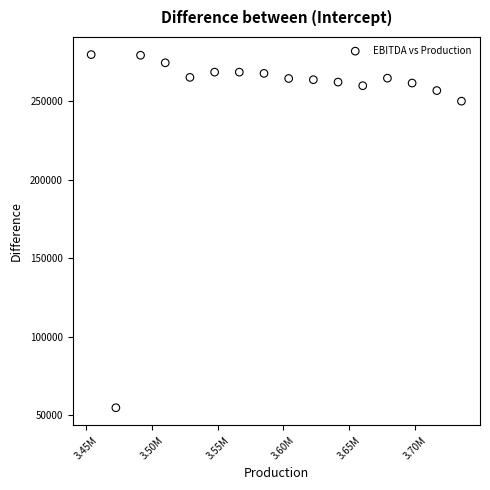

What is the range of Y values (max minus min)?

224626.9